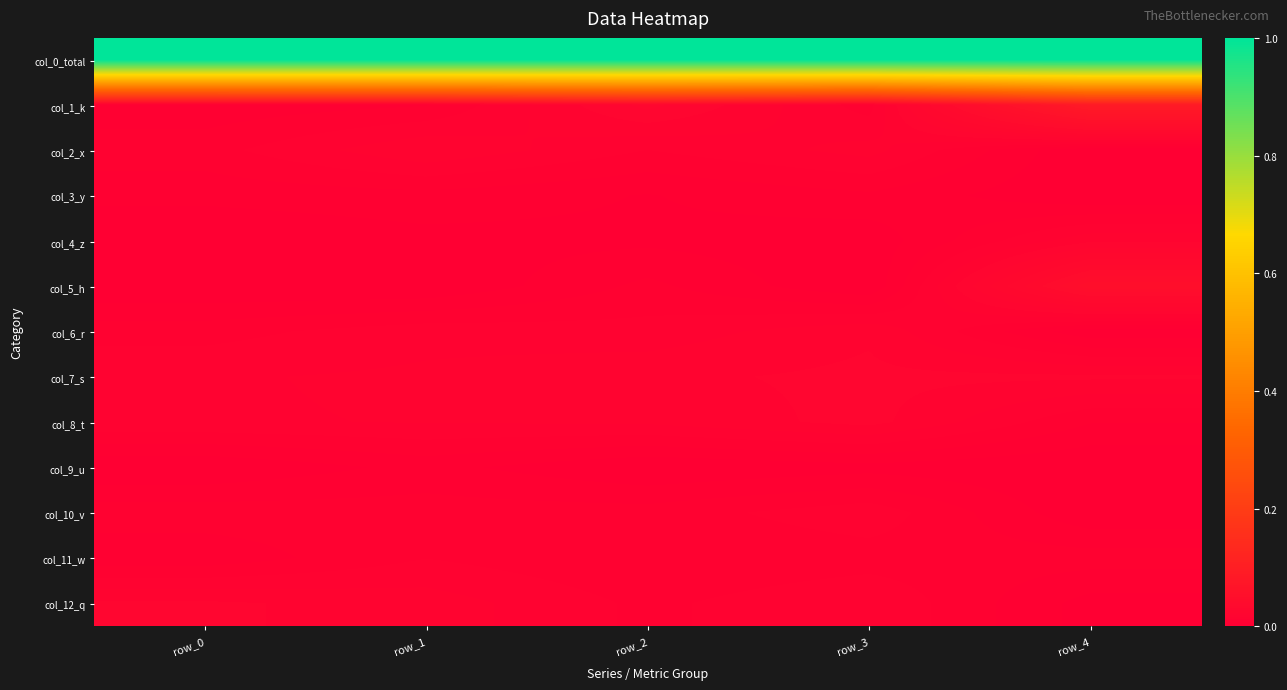

Count the number of data series in this chart.

13